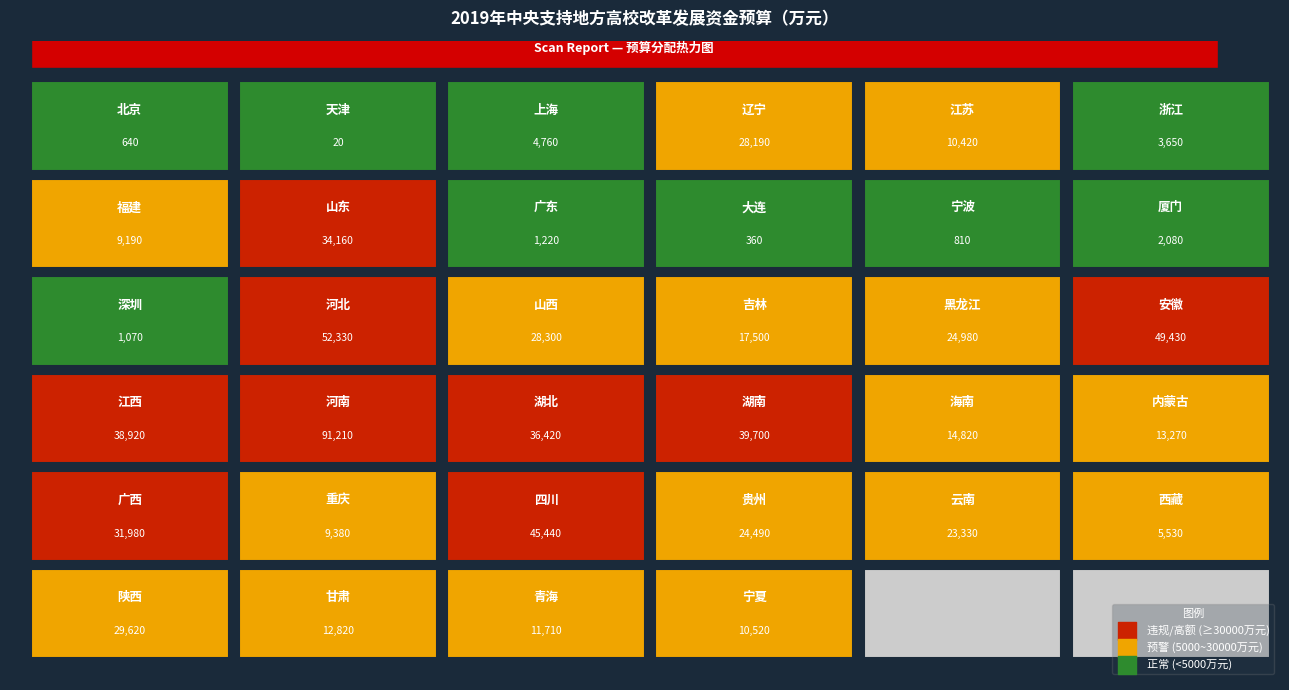

Reading left to right, list all the values displayed in this chart.

values=640	1=20	2=4760	3=28190	4=10420	5=3650	6=9190	7=34160	8=1220	9=360	10=810	11=2080	12=1070	13=52330	14=28300	15=17500	16=24980	17=49430	18=38920	19=91210	20=36420	21=39700	22=14820	23=13270	24=31980	25=9380	26=45440	27=24490	28=23330	29=5530	30=29620	31=12820	32=11710	33=10520